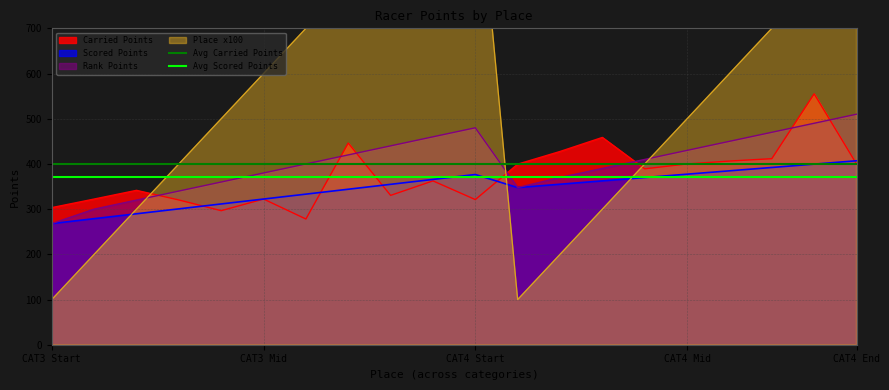

Which category has the highest value in the Rank Points series?

CAT4 End